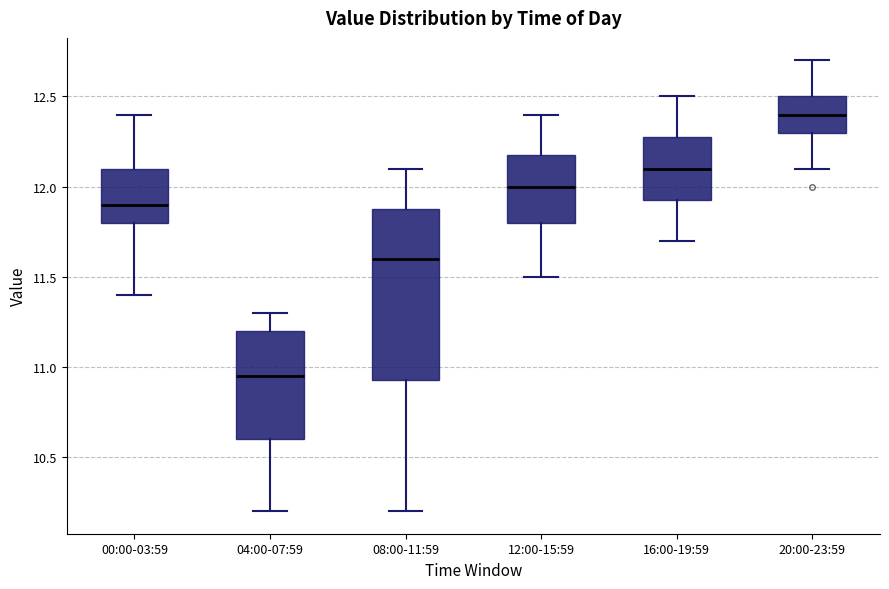

Which box is the tallest, from its lower edge to its upper edge?

08:00-11:59